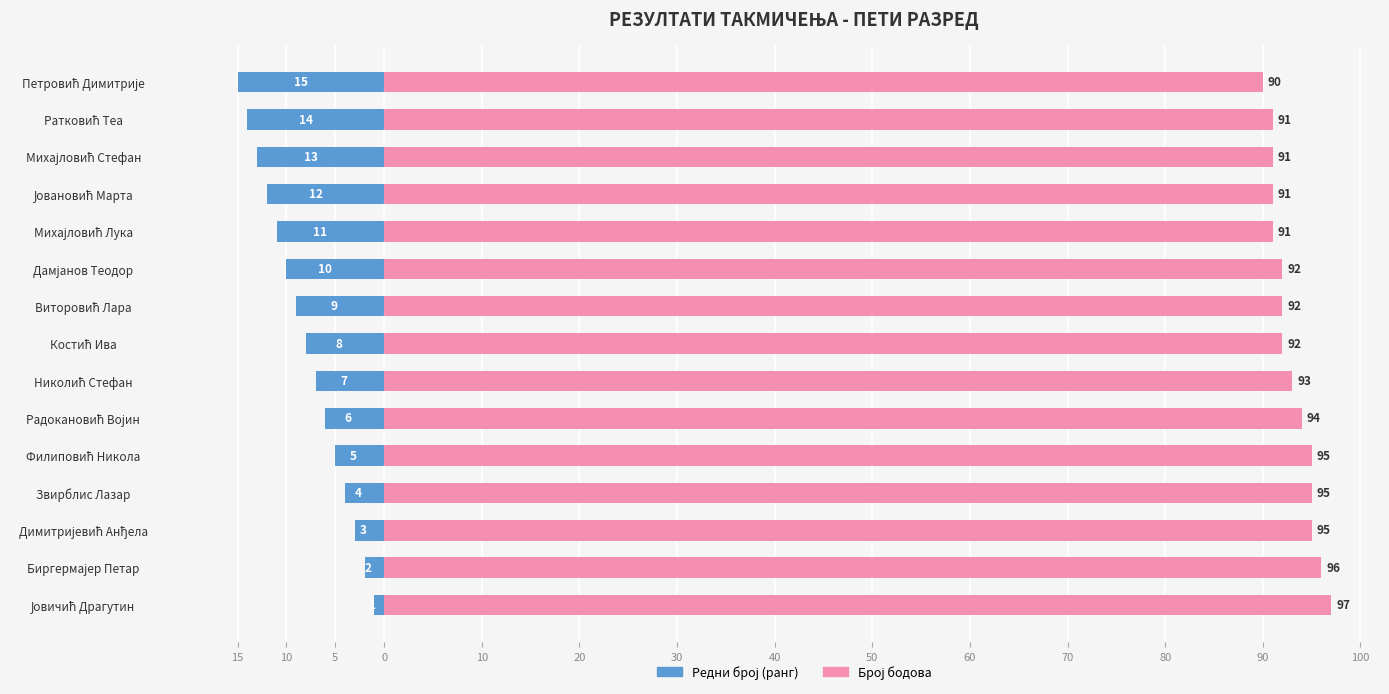

At how many categories does at least one series exceed 23?

15